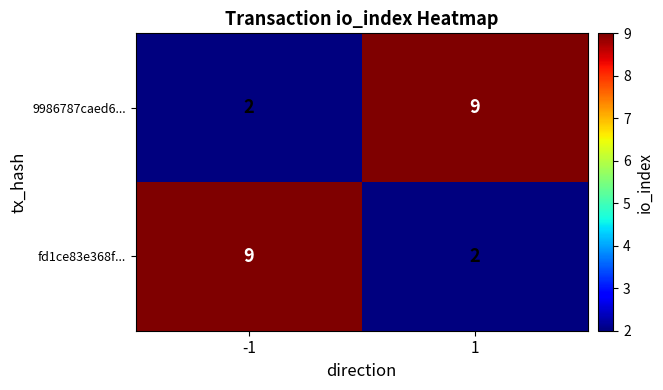

What is the smallest value displayed?

2